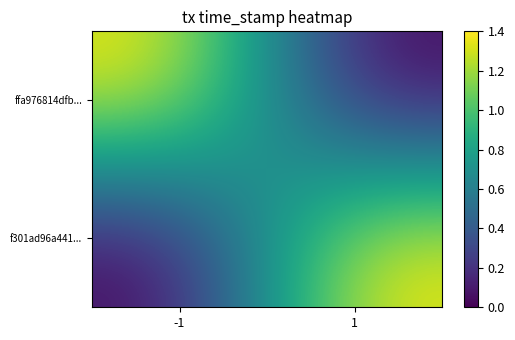

At which category is the sum across all series the highest?

-1